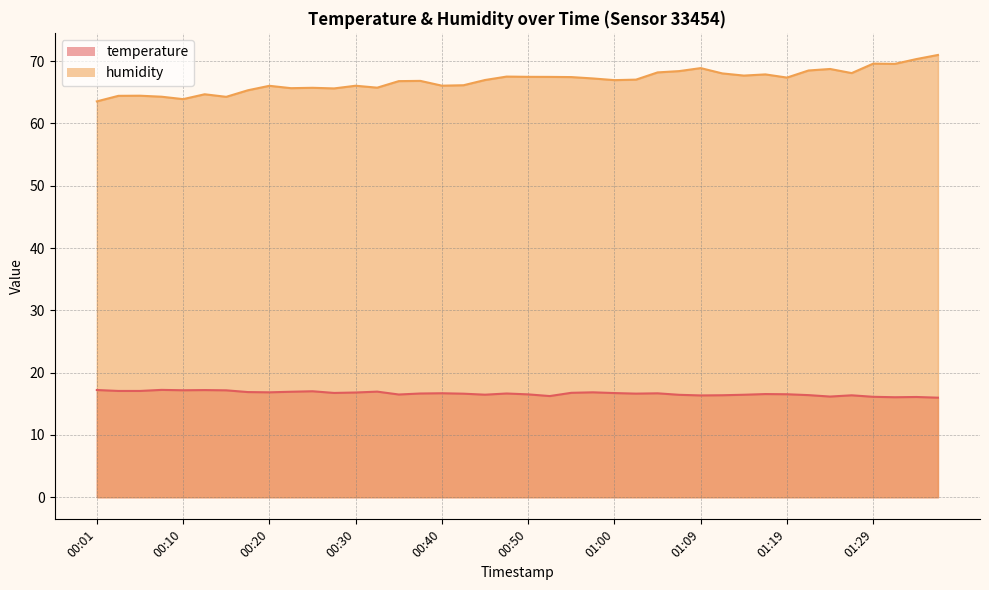

Reading right to left, extract all data points from this chart.

temperature: 01:37=16.0	01:34=16.1	01:32=16.1	01:29=16.1	01:27=16.4	01:24=16.2	01:22=16.4	01:19=16.5	01:17=16.6	01:14=16.4	01:12=16.4	01:09=16.3	01:07=16.4	01:05=16.7	01:02=16.6	01:00=16.7	00:57=16.8	00:55=16.8	00:52=16.2	00:50=16.5	00:47=16.6	00:45=16.5	00:42=16.6	00:40=16.7	00:37=16.6	00:35=16.5	00:33=16.9	00:30=16.8	00:28=16.7	00:25=17.0	00:23=16.9	00:20=16.8	00:18=16.9	00:15=17.2	00:13=17.2	00:10=17.2	00:08=17.2	00:06=17.1	00:03=17.1	00:01=17.2
humidity: 01:37=71.0	01:34=70.3	01:32=69.6	01:29=69.6	01:27=68.1	01:24=68.7	01:22=68.5	01:19=67.4	01:17=67.9	01:14=67.7	01:12=68.0	01:09=68.9	01:07=68.4	01:05=68.2	01:02=67.0	01:00=67.0	00:57=67.2	00:55=67.4	00:52=67.5	00:50=67.5	00:47=67.5	00:45=67.0	00:42=66.1	00:40=66.1	00:37=66.8	00:35=66.8	00:33=65.7	00:30=66.0	00:28=65.6	00:25=65.7	00:23=65.7	00:20=66.0	00:18=65.3	00:15=64.3	00:13=64.7	00:10=63.9	00:08=64.3	00:06=64.5	00:03=64.4	00:01=63.5